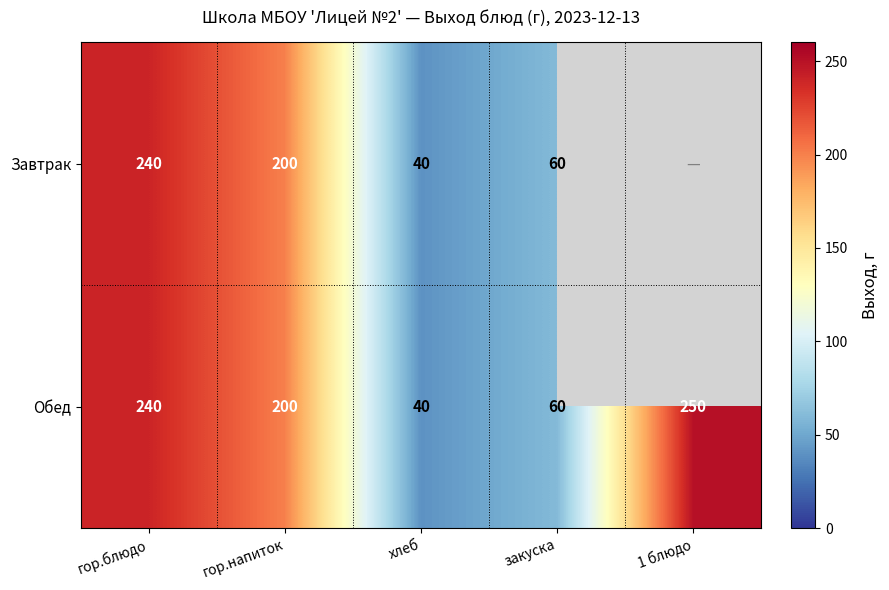

Read the Обед value at закуска, to the nearest 5.

60